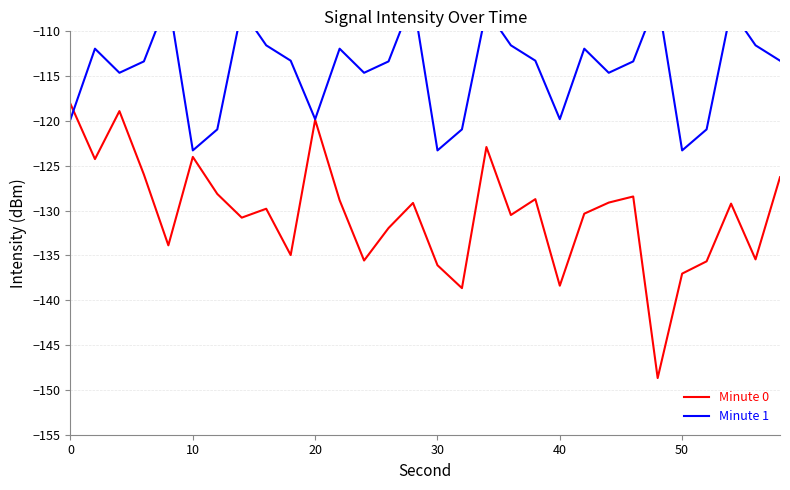

The value of Minute 0 at 30 is -74.5. True or false?

False